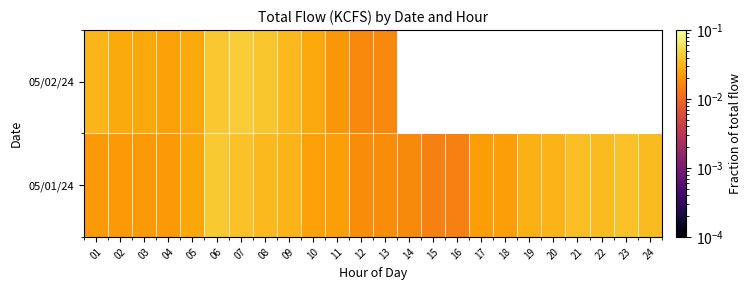

Which category has the lowest value in the 05/01/24 series?

16